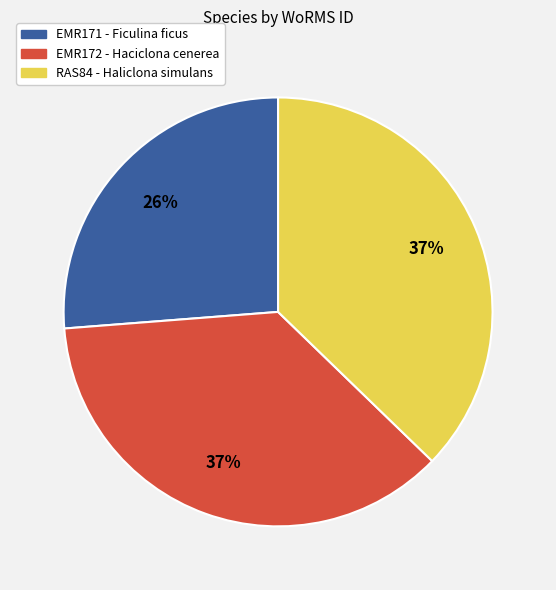

To the nearest percent, what is the combined percentage of RAS84 - Haliclona simulans and EMR172 - Haciclona cenerea?

74%